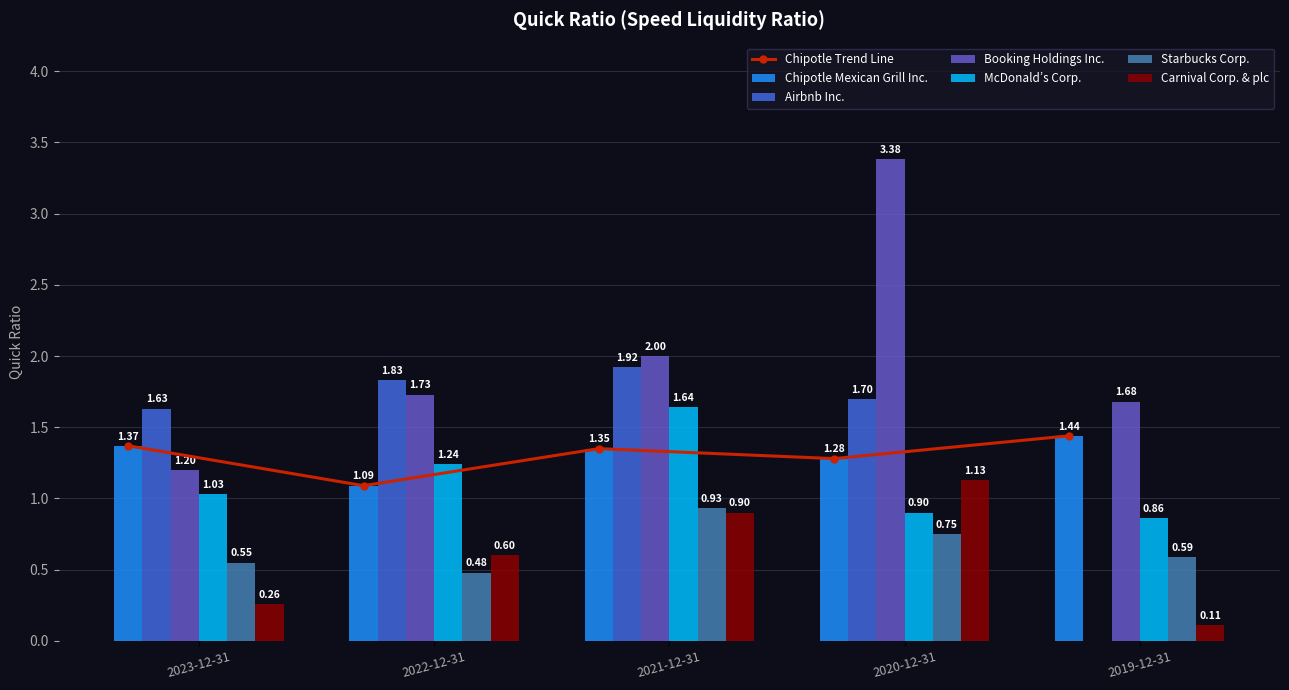

How many groups of bars are there?

5